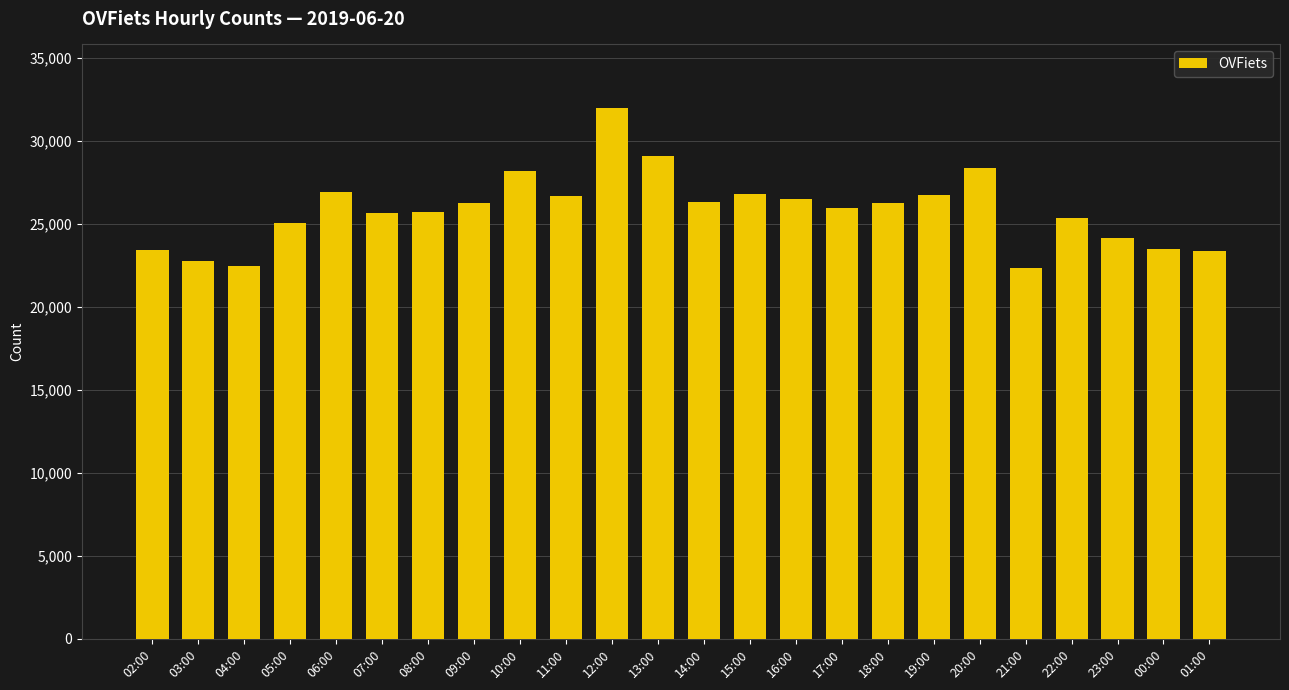

What is the ratio of the value at 22:00 to the value at 12:00?

0.8